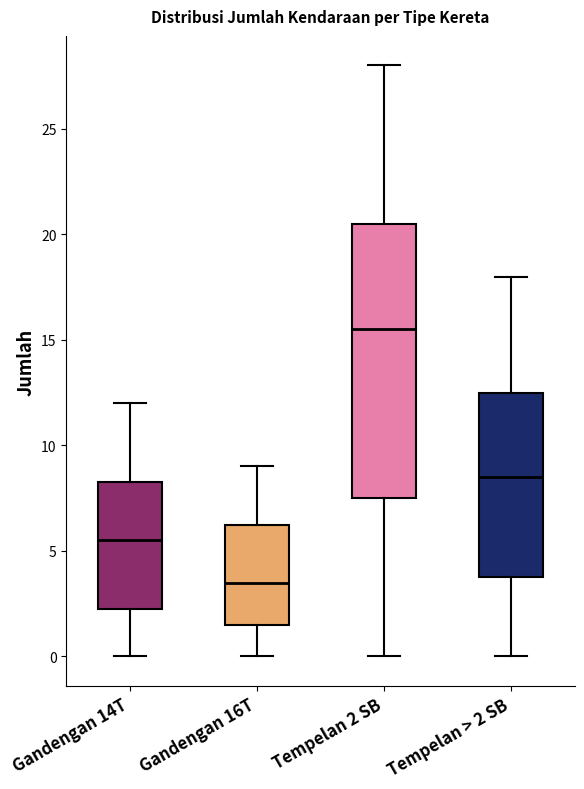

Reading left to right, read every box against the y-axis: the position of its median line, the range the box covers, and the ends of its whiskers. The values are not printed on the chart, so give them approximately, as read against the axis.

Gandengan 14T: median 5.5, box 2.5 to 8.5, whiskers 0.0 to 12.0
Gandengan 16T: median 3.5, box 1.5 to 6.5, whiskers 0.0 to 9.0
Tempelan 2 SB: median 15.5, box 7.5 to 20.5, whiskers 0.0 to 28.0
Tempelan > 2 SB: median 8.5, box 4.0 to 12.5, whiskers 0.0 to 18.0